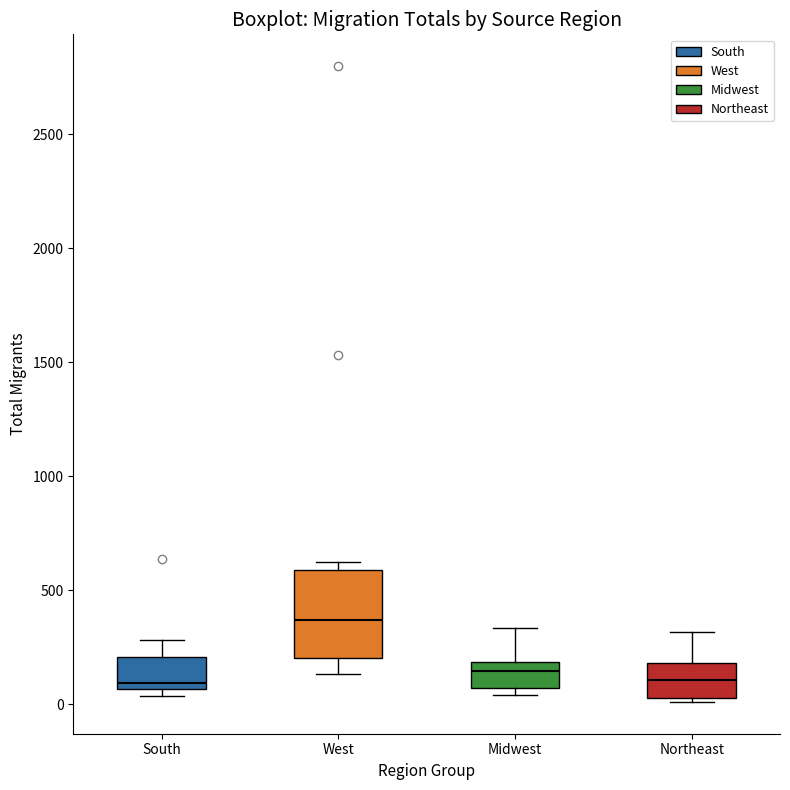

Where does the upper whisker of the box for Northeast end on the y-axis? The values are not printed on the chart, so give them approximately, as read against the axis.

300